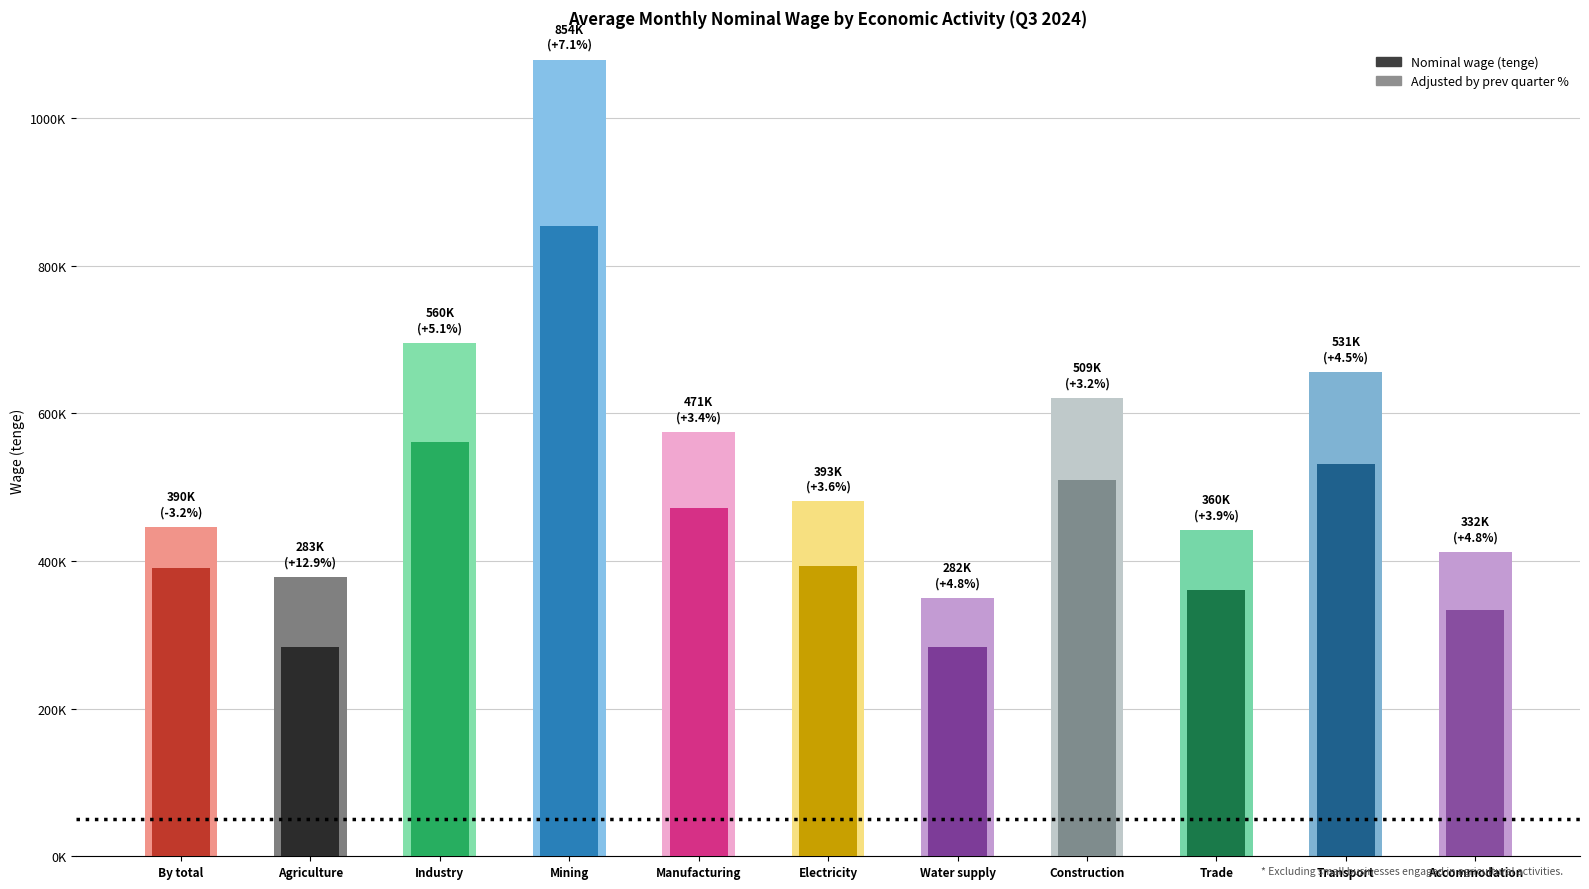

What value does the Nominal wage (tenge) series have at Accommodation?

332998.0